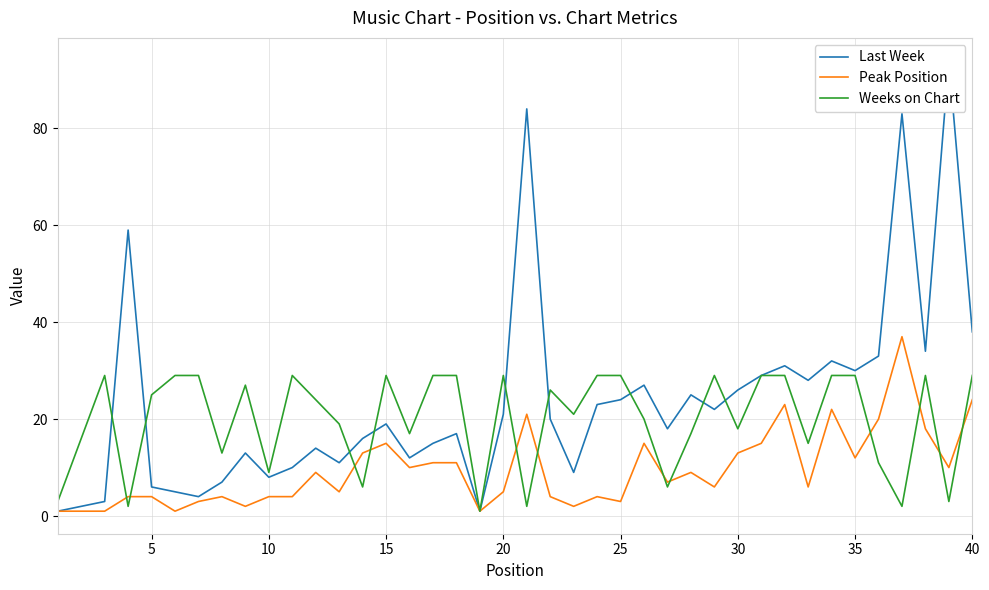

True or false: Last Week and Peak Position cross at least once.

False